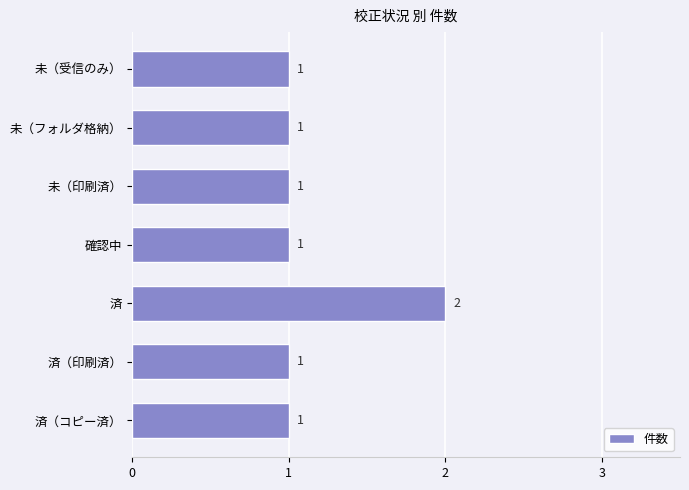

Reading top to bottom, extract all data points from this chart.

1	1	1	1	2	1	1